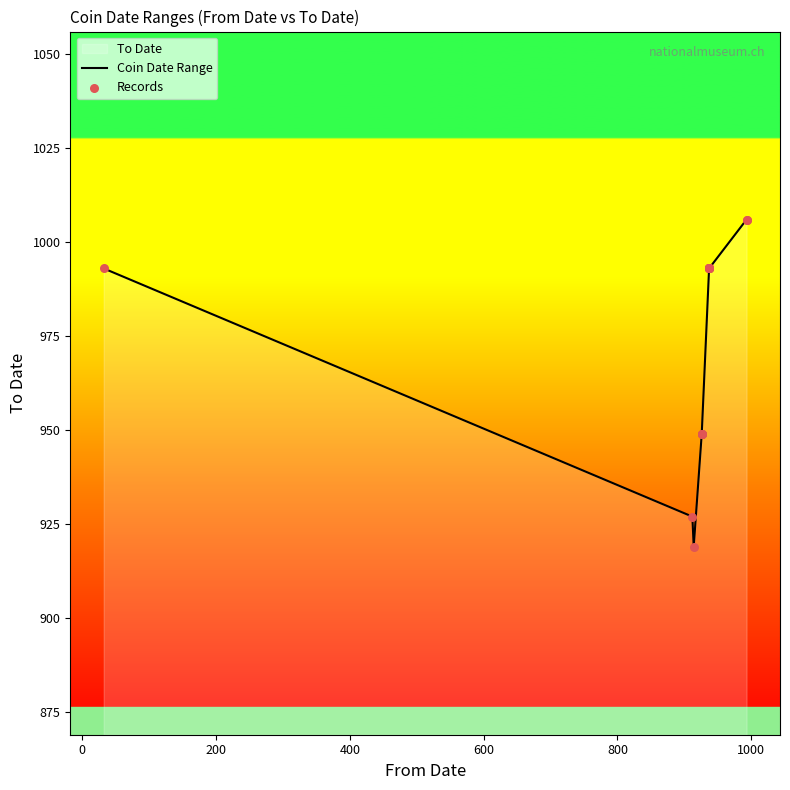

Which series has the widest spread of Y values?

Coin Date Range